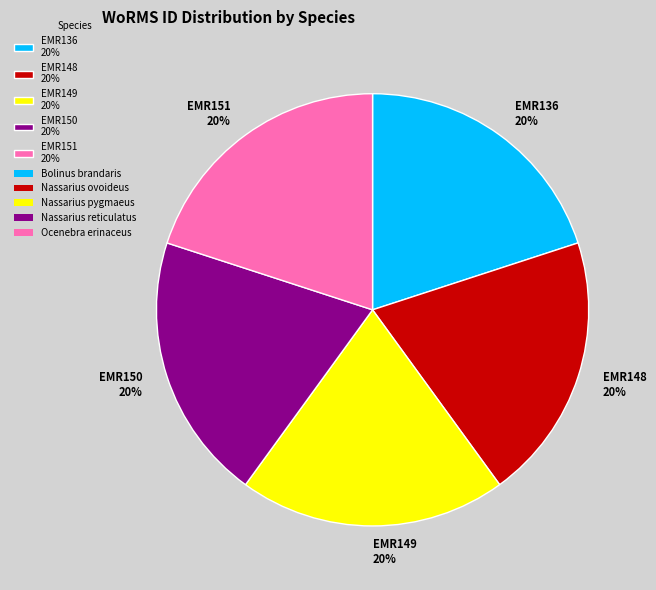

What percentage is the EMR148 20% slice, to the nearest percent?

20%